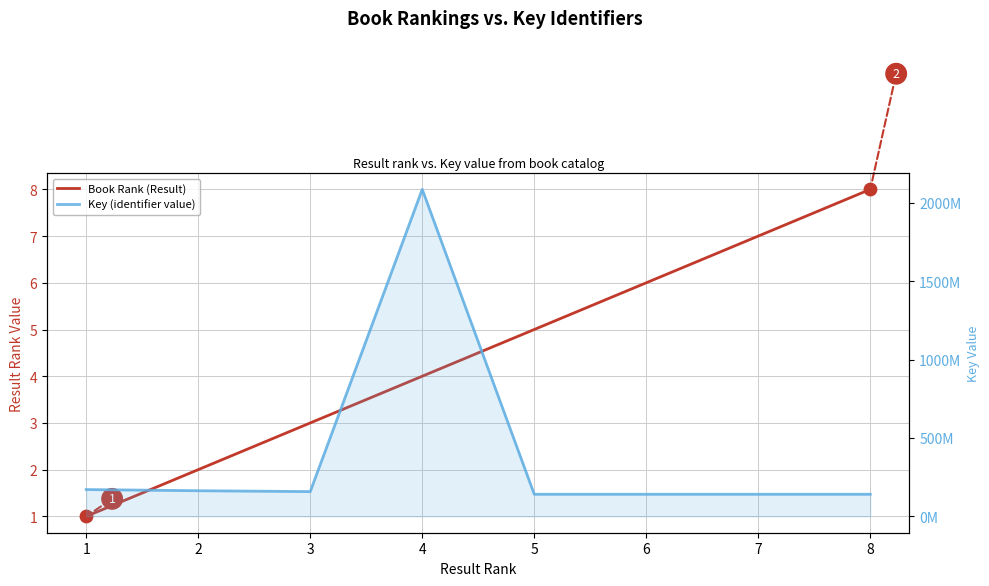

Which series contains the highest Y value?

Key (identifier value)